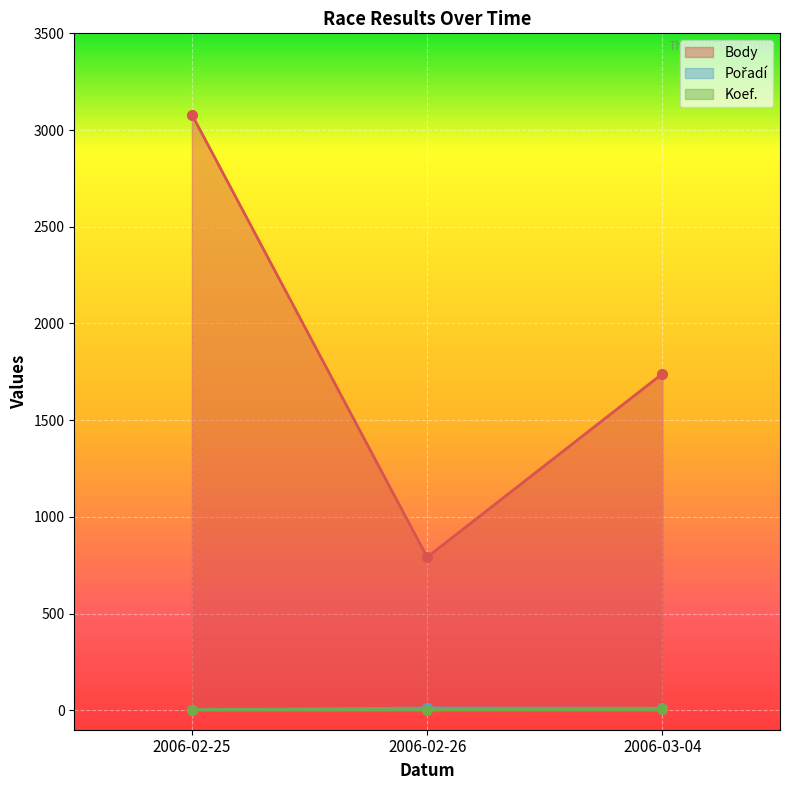

What are all the series names shown in the legend?

Body, Pořadí, Koef.